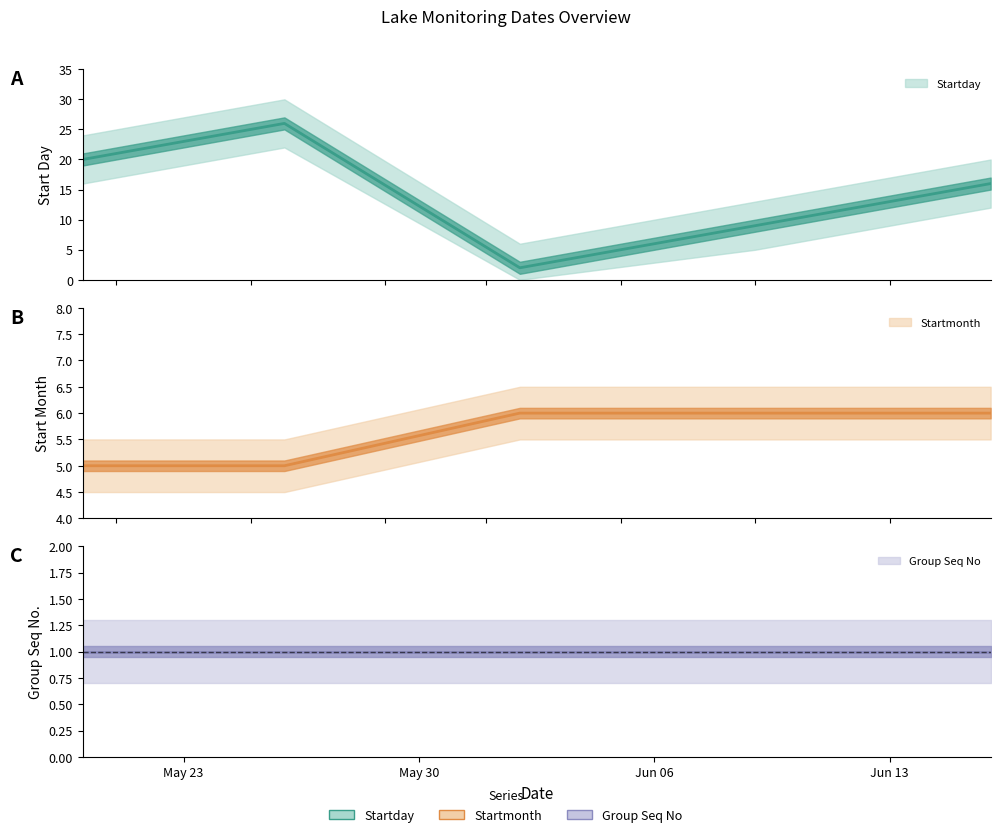

True or false: Startday has more than 2 points higher than both neighbors.

False